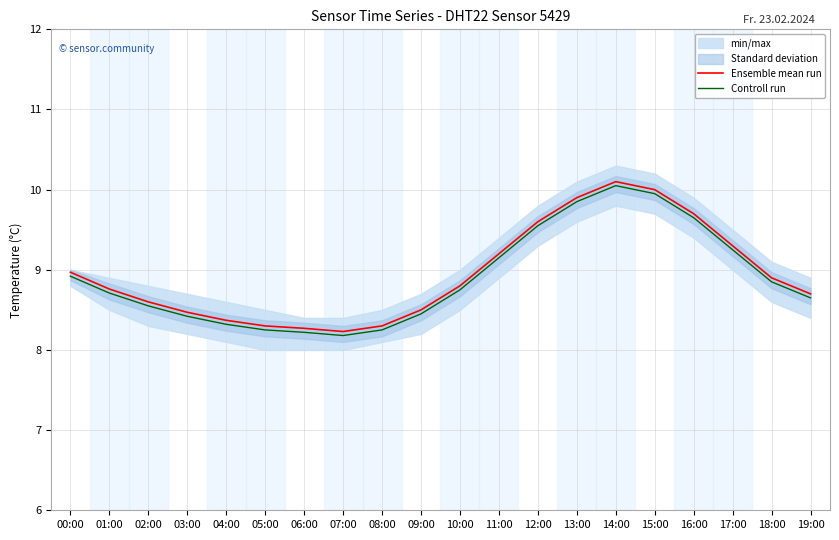

True or false: Ensemble mean run has a value of 13.7 at 13:00.

False